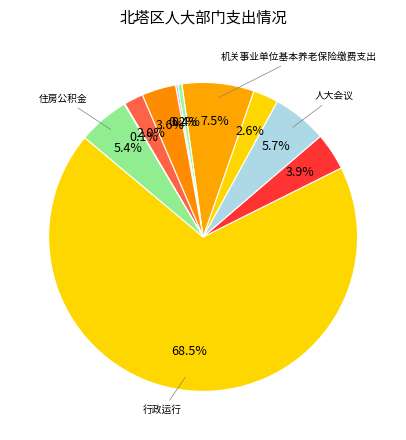

Is there any slice that represents more than half of the pie?

Yes